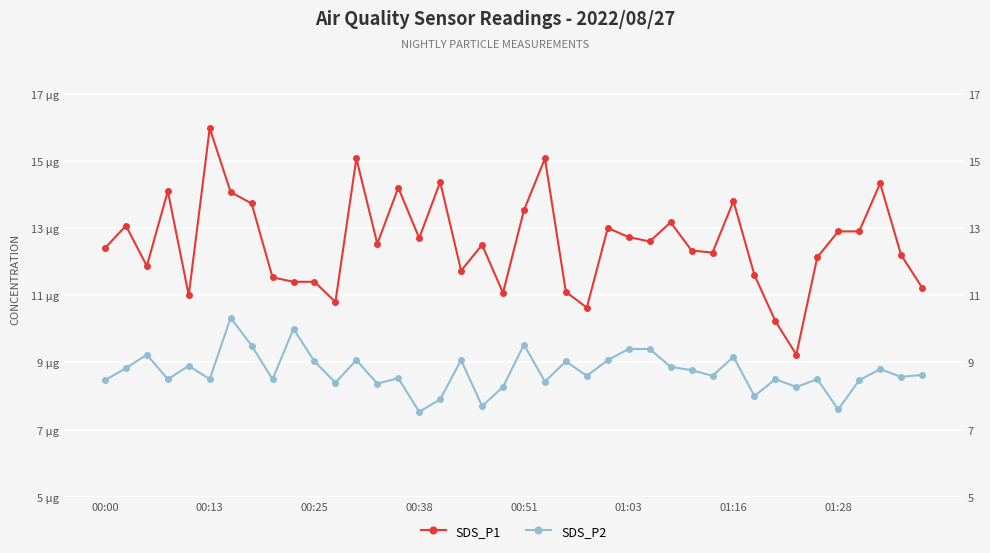

How many interior local peaks does the SDS_P2 series have?

13